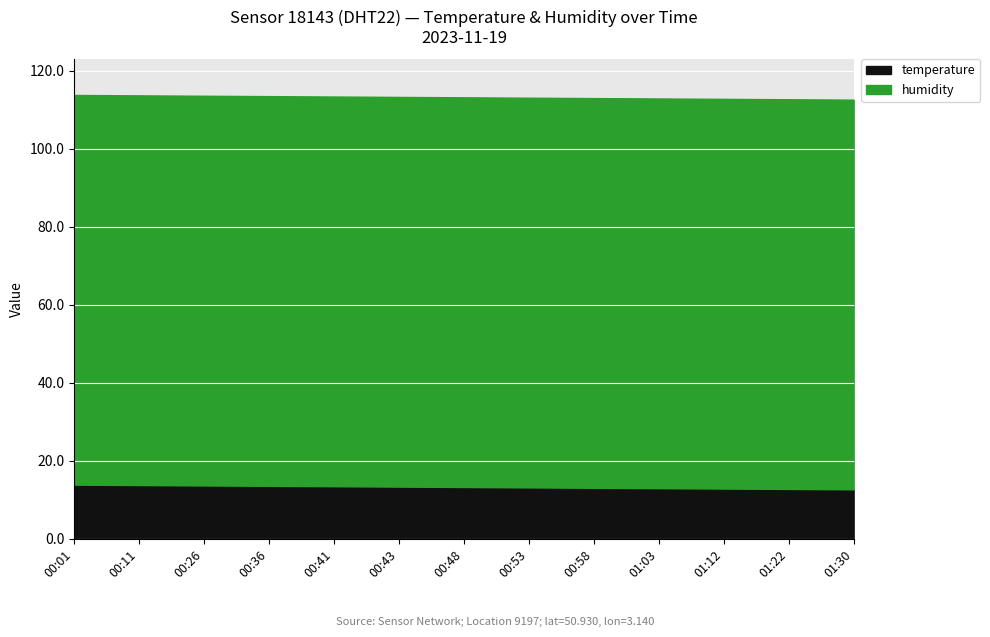

At how many categories does at least one series exceed 40?

13